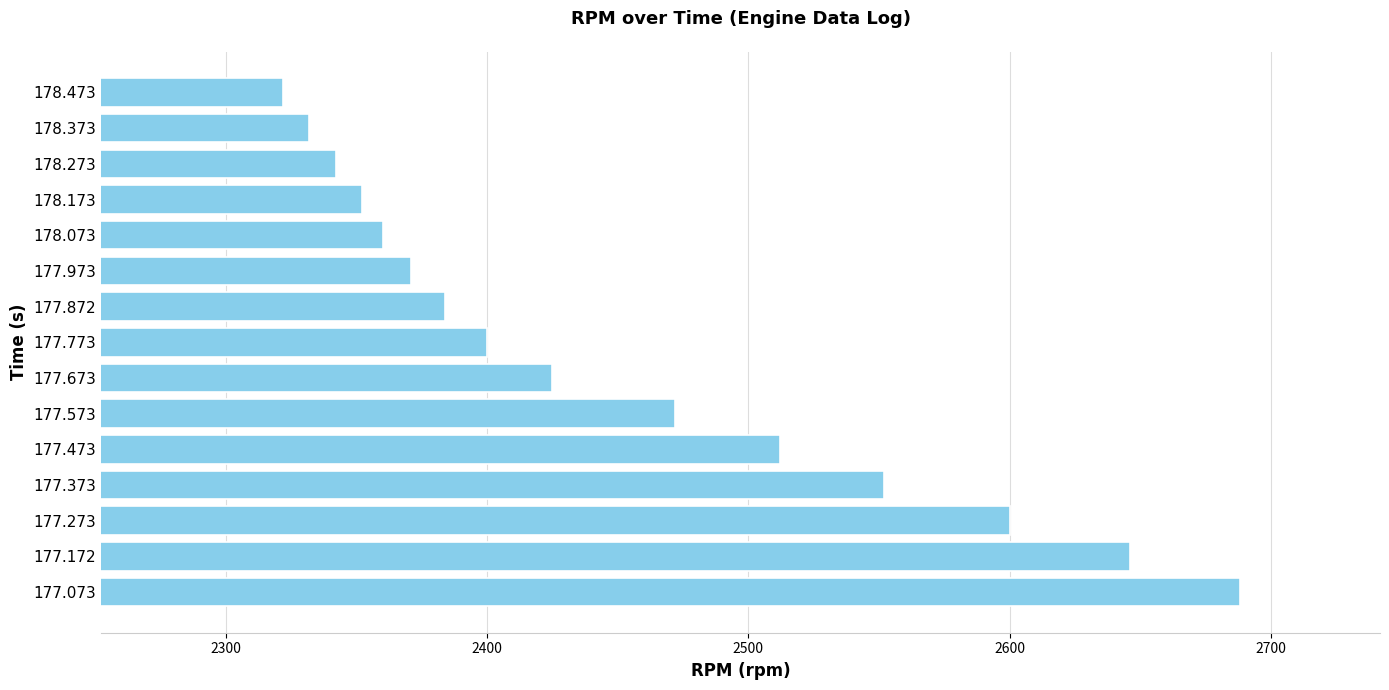

What is the difference between the maximum and minimum values?

366